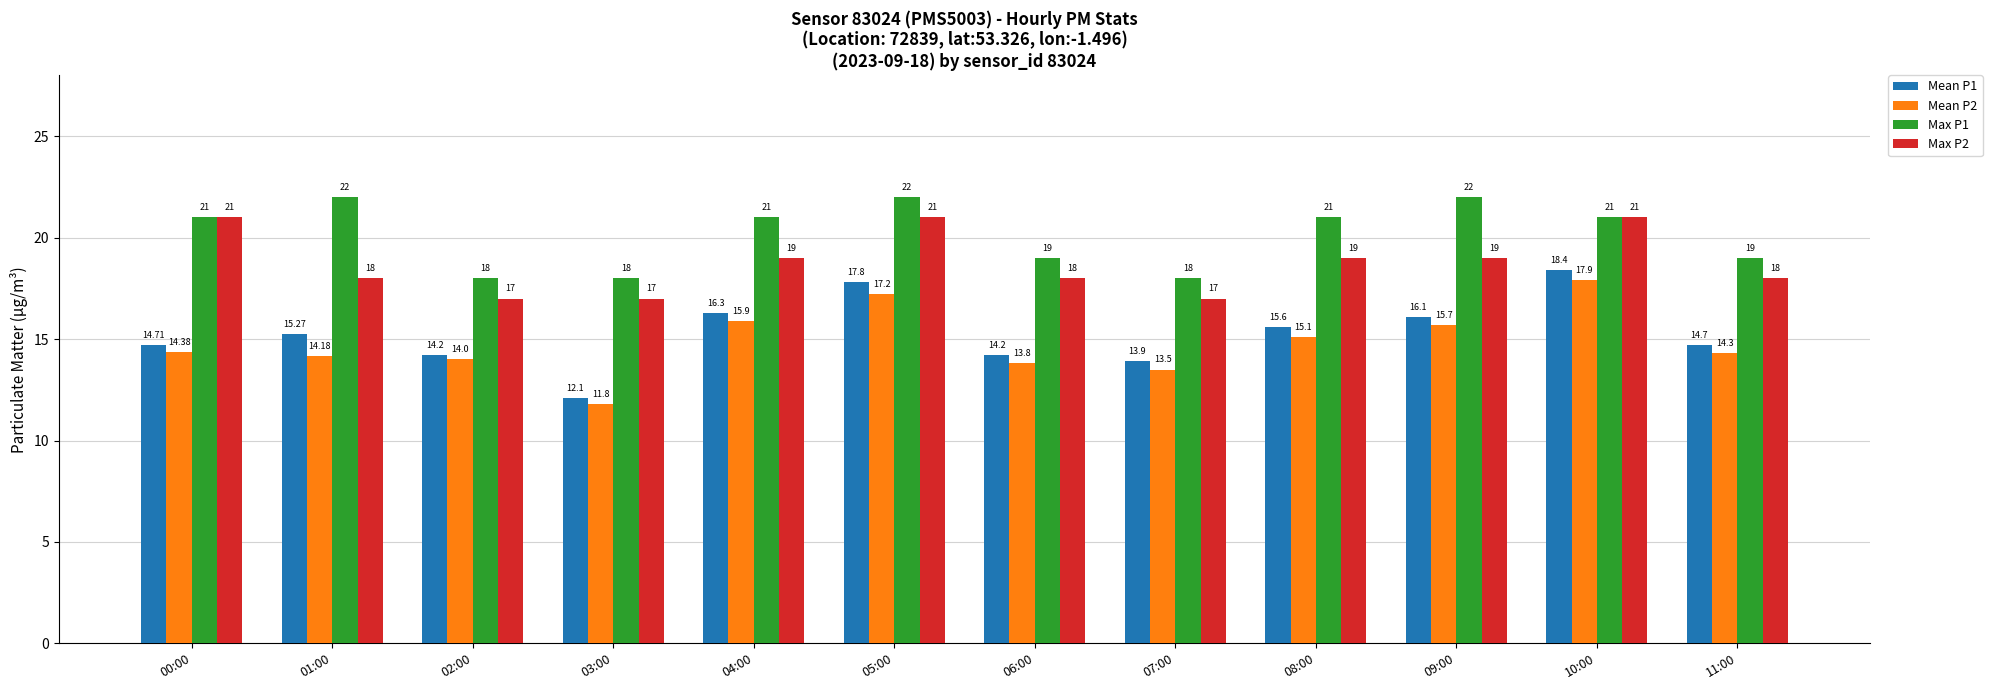

Which series has the largest total across all categories?

Max P1